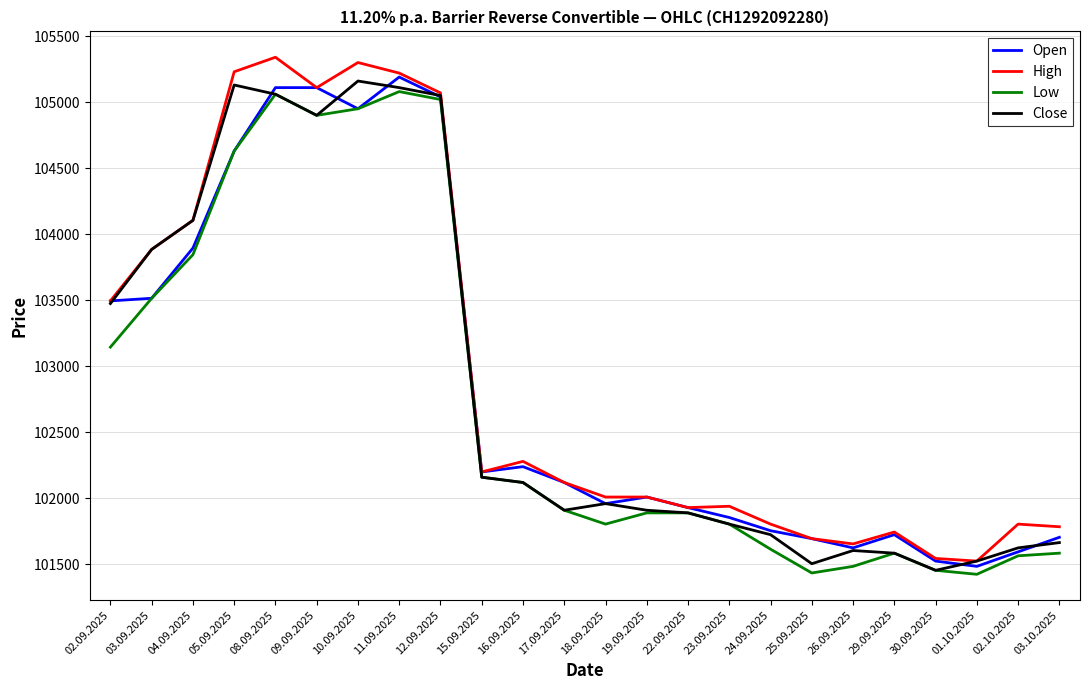

Which series has the widest spread of values?

High